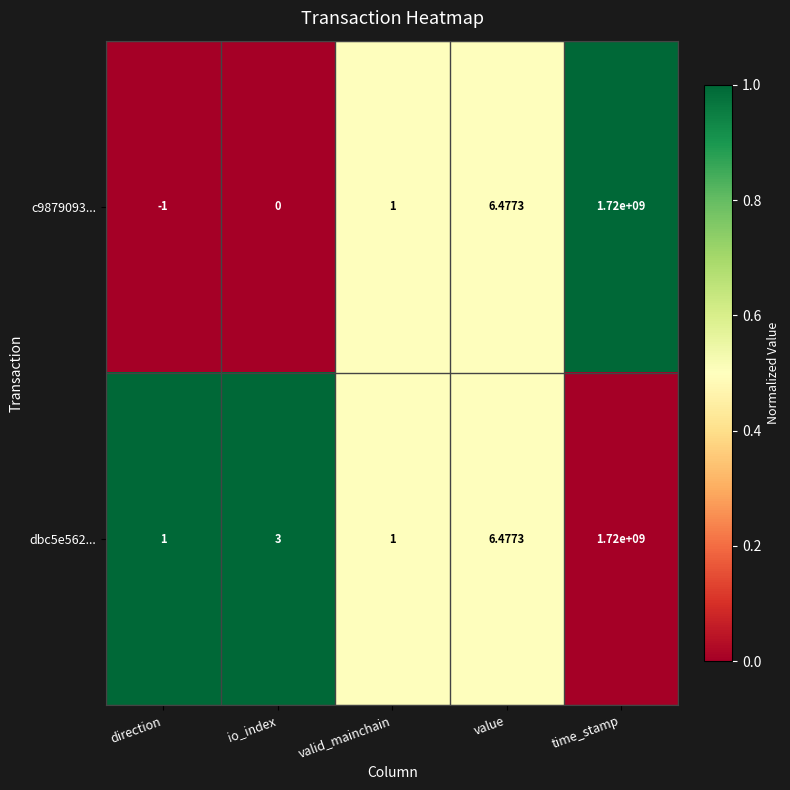

At which category is the sum across all series the highest?

time_stamp